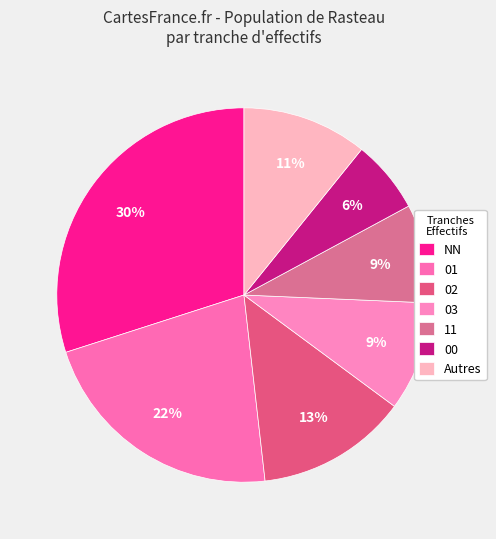

What is the largest slice in the pie chart?

NN